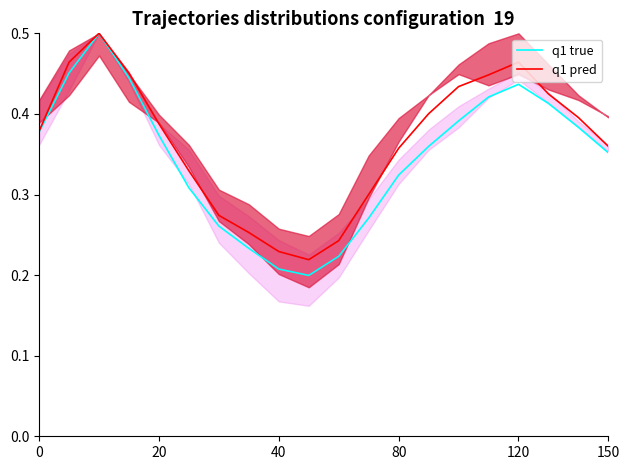

Is this an area chart (filled region under the line)?

No